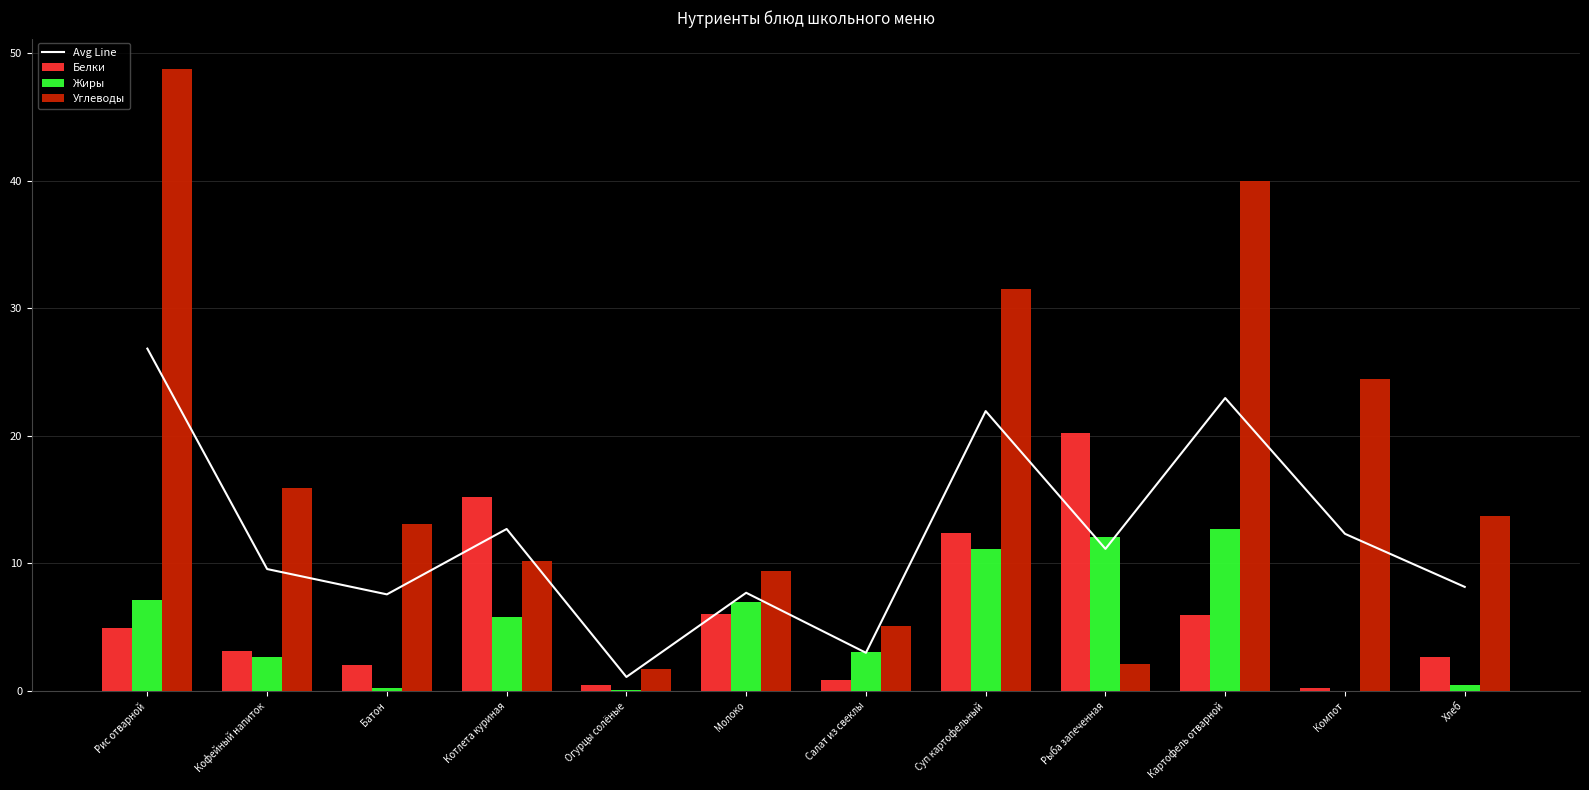

At which category is the sum across all series the highest?

Рис отварной